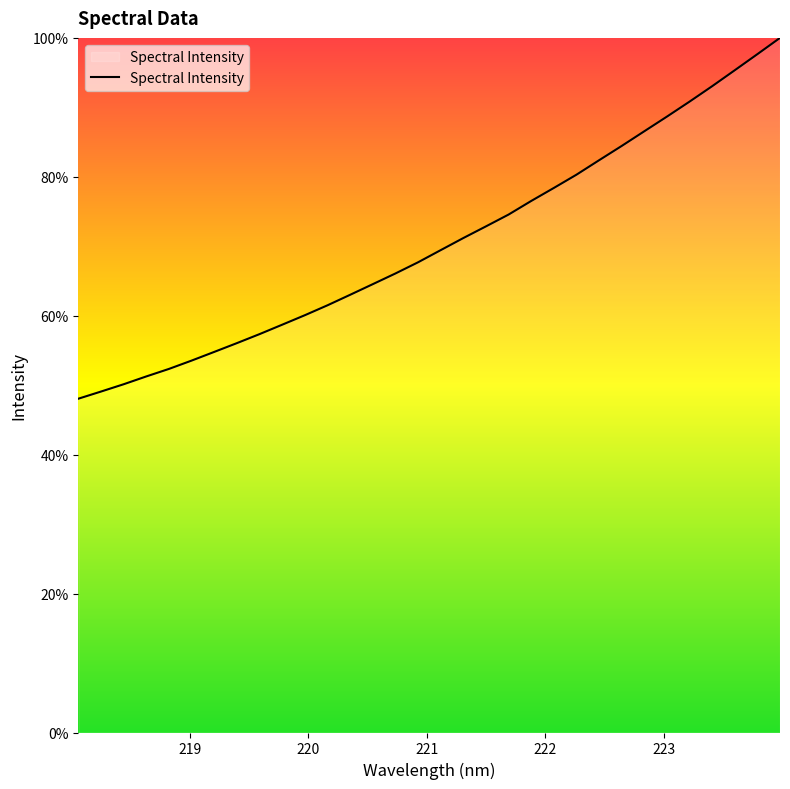

Reading left to right, list all the values displayed in this chart.

48.1	49.1	50.1	51.3	52.3	53.5	54.8	56.1	57.4	58.7	60.1	61.5	63.0	64.5	66.1	67.7	69.4	71.2	72.9	74.6	76.5	78.4	80.3	82.4	84.4	86.6	88.7	90.8	93.0	95.3	97.7	100.0